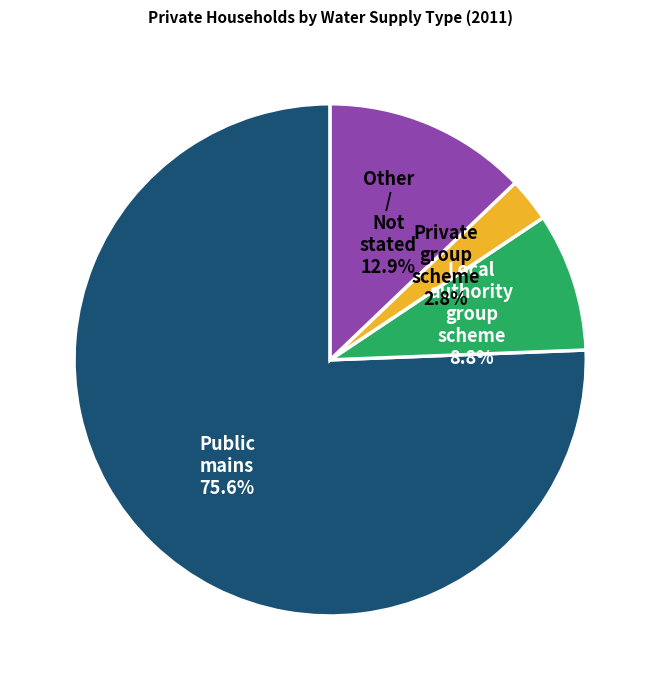

How many segments does this pie chart have?

4